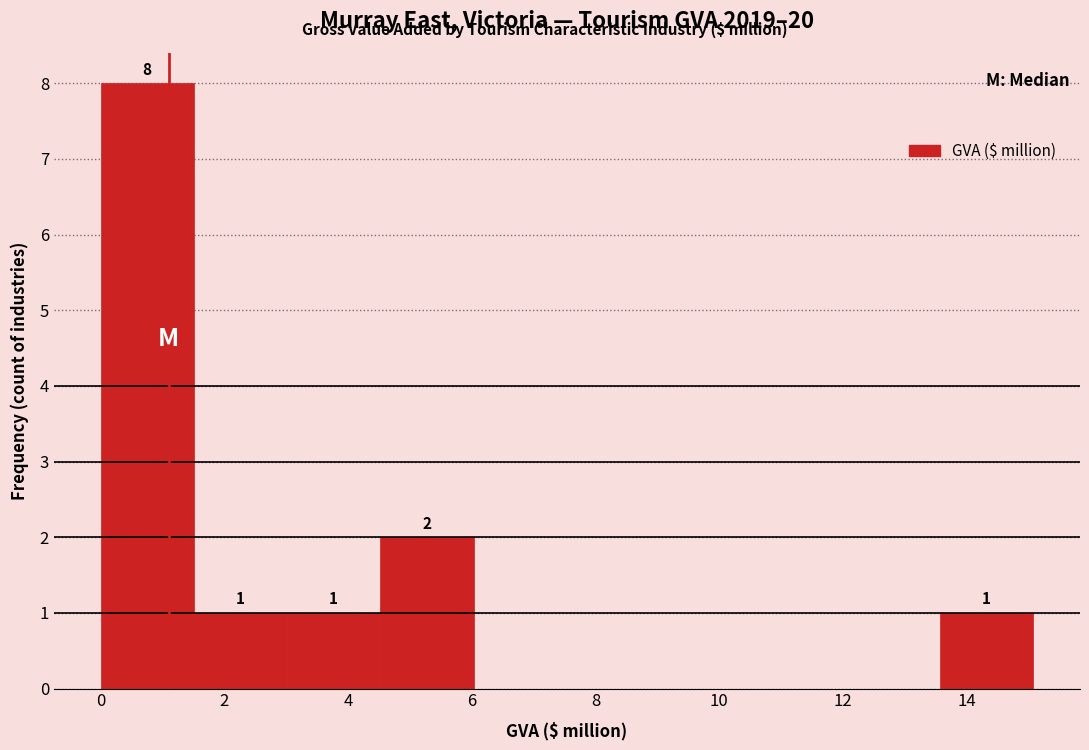

Which range on the x-axis has the tallest bar?

0.0 to 1.6